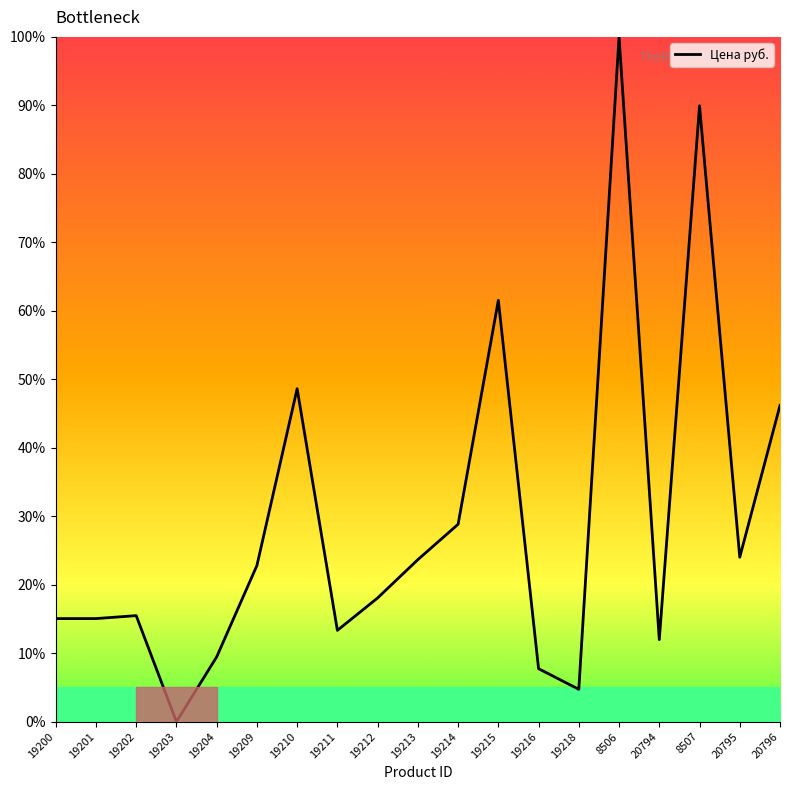

What position from the left is 8506?

15